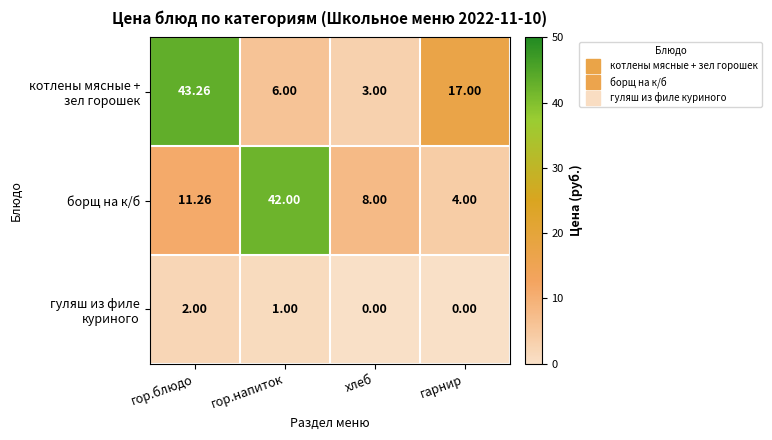

Which label corresponds to the largest value in the chart?

гор.блюдо